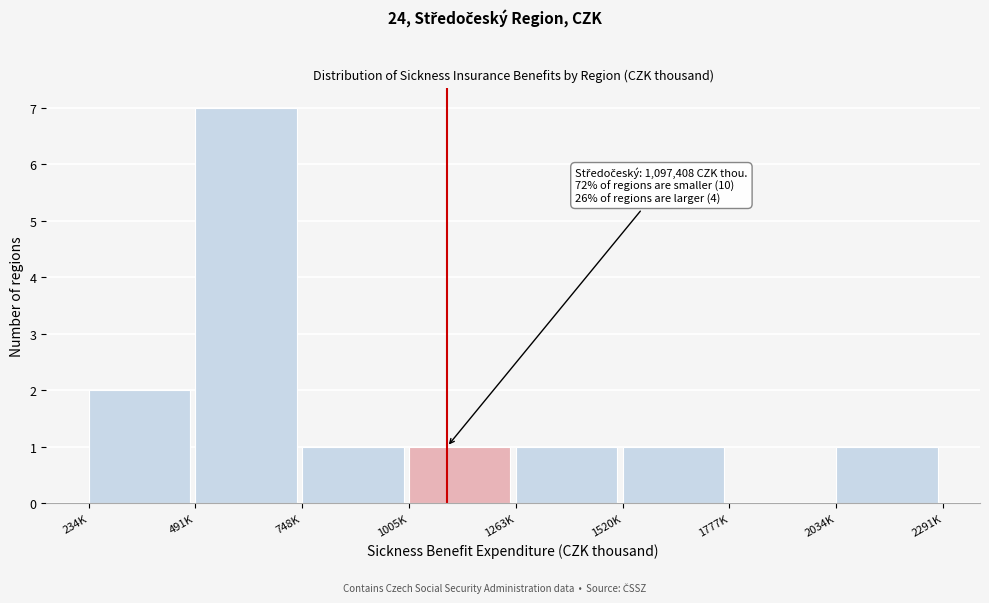

Reading left to right, what are all the values shown in this chart?

234K=2	491K=7	748K=1	1005K=1	1263K=1	1520K=1	1777K=0	2034K=1